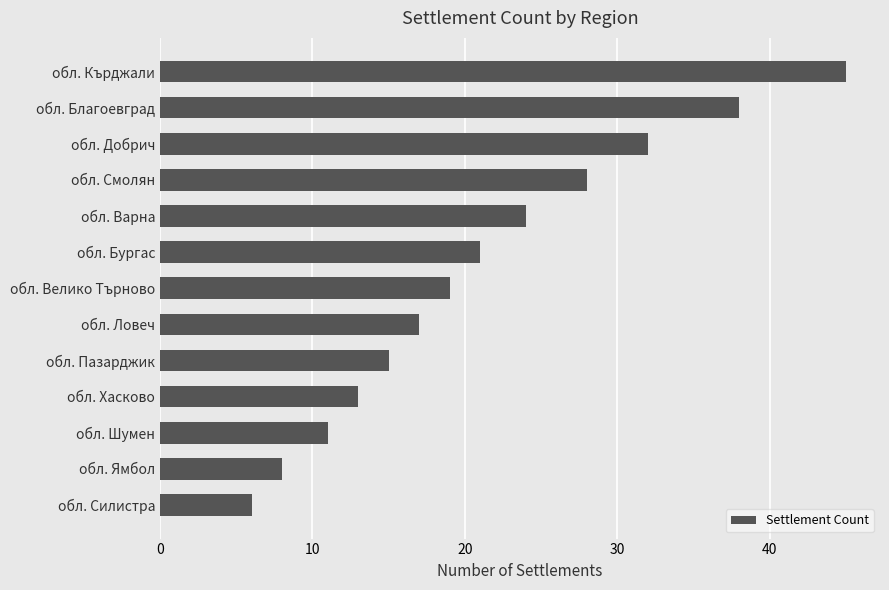

Which label corresponds to the smallest value in the chart?

обл. Силистра